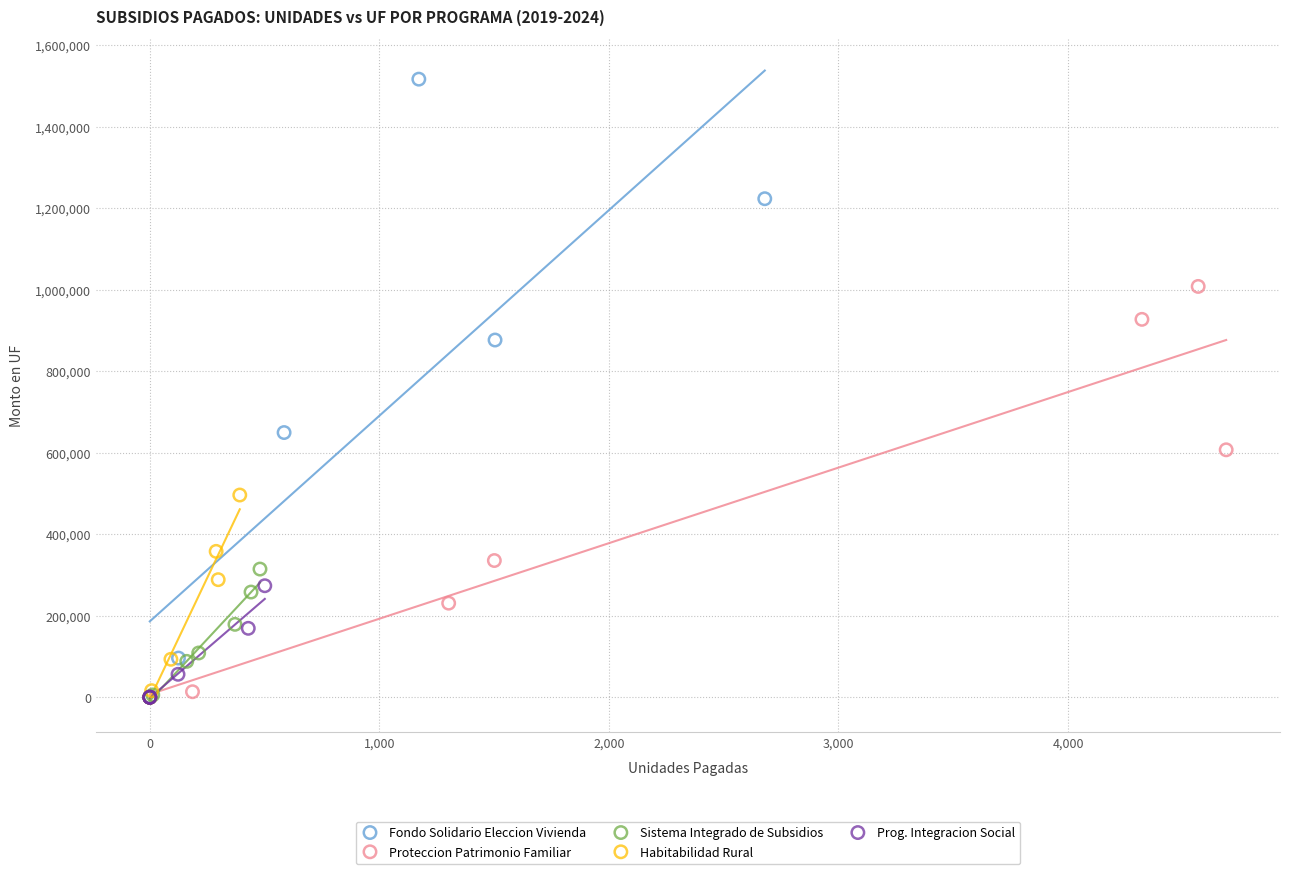

Which series has the largest Y range (max minus min)?

Fondo Solidario Eleccion Vivienda